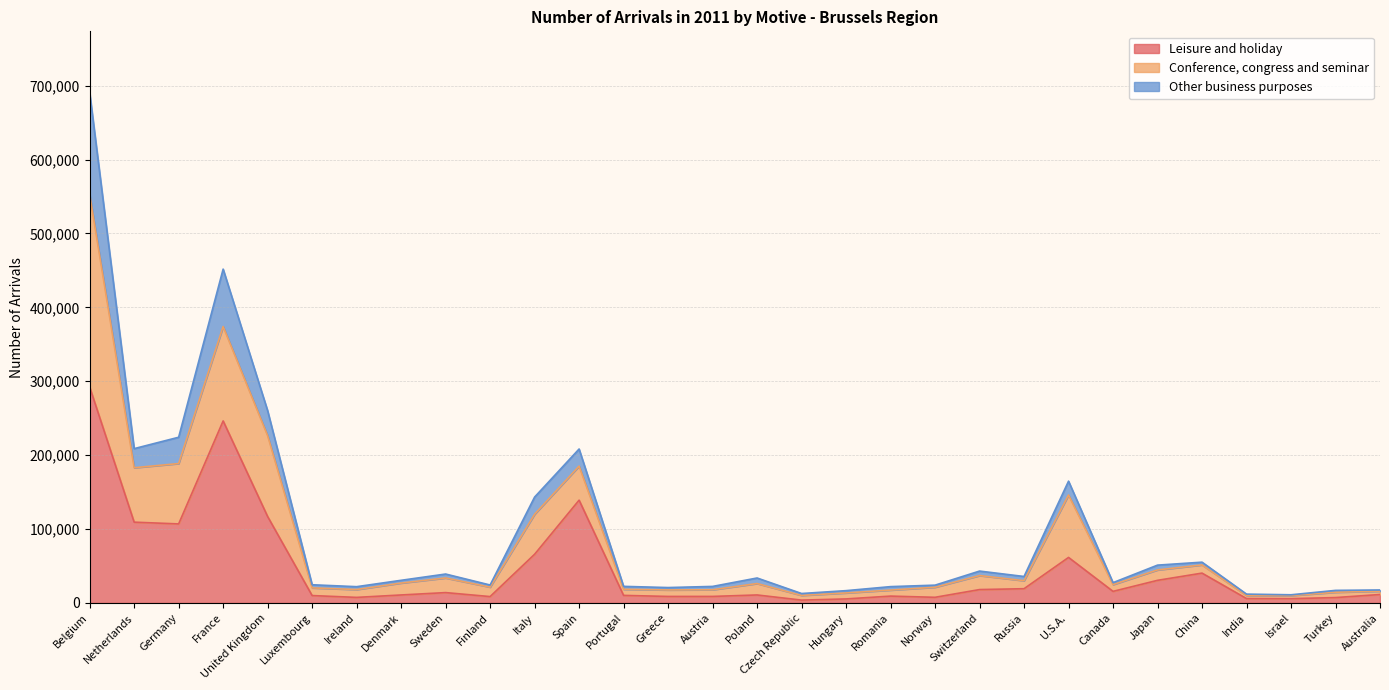

At which category does Conference, congress and seminar reach its first local peak?

France